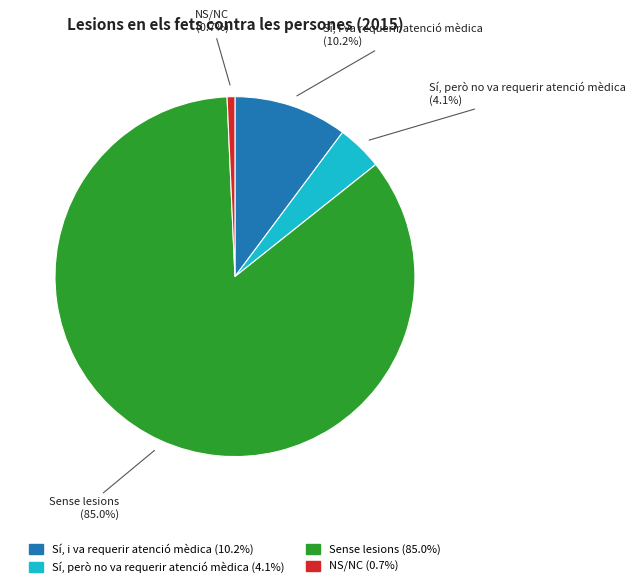

Which slice represents more than half of the pie?

Sense lesions